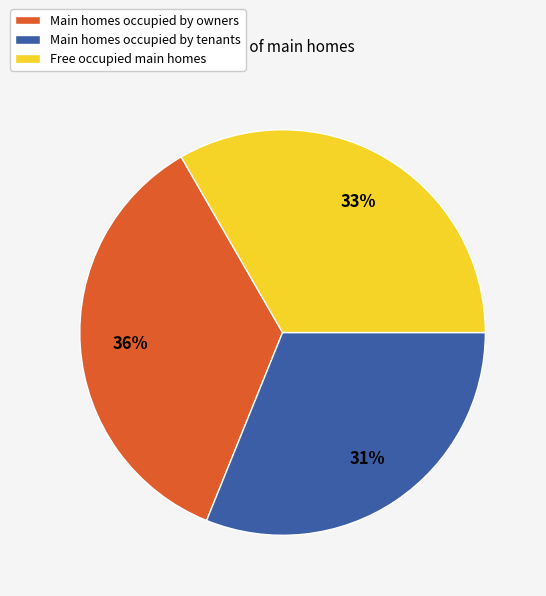

To the nearest percent, what portion does Main homes occupied by tenants represent?

31%